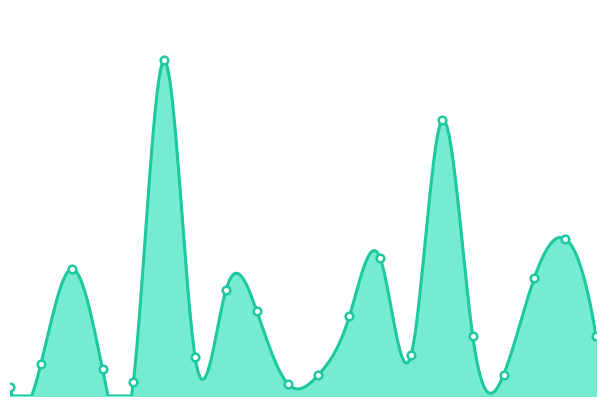

Between 19 and 17, which is larger?

19